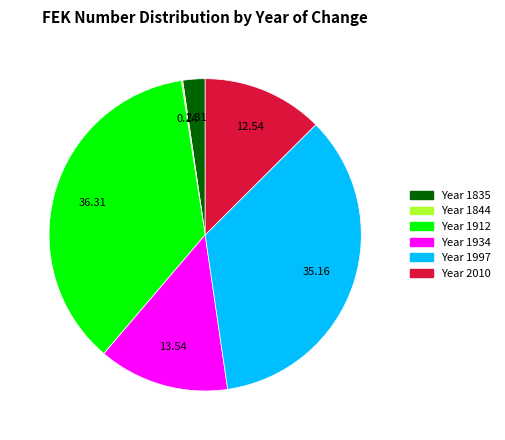

Is there any slice that represents more than half of the pie?

No